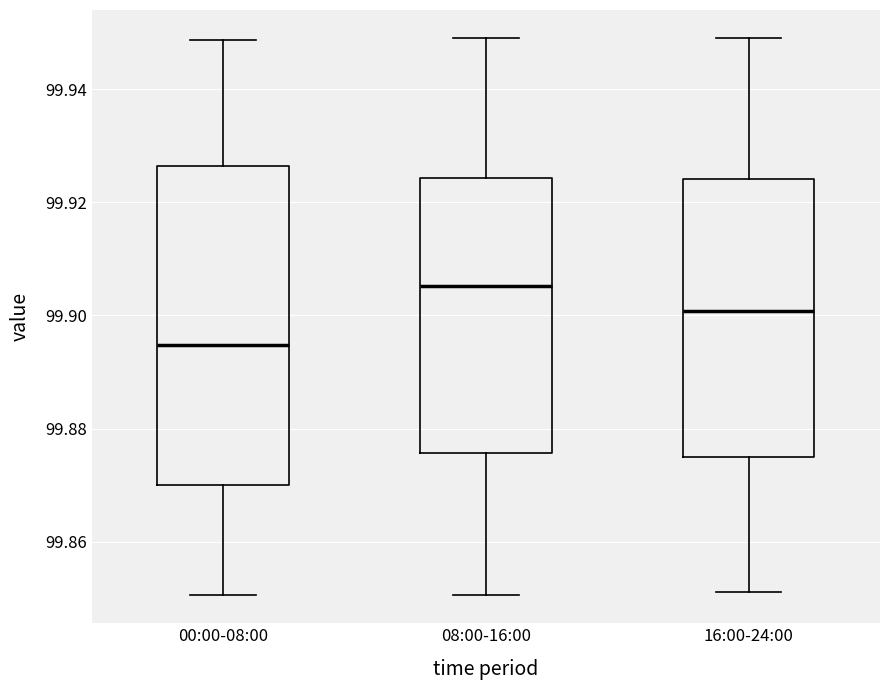

Where does the median line of the box for 00:00-08:00 sit on the y-axis? The values are not printed on the chart, so give them approximately, as read against the axis.

99.894